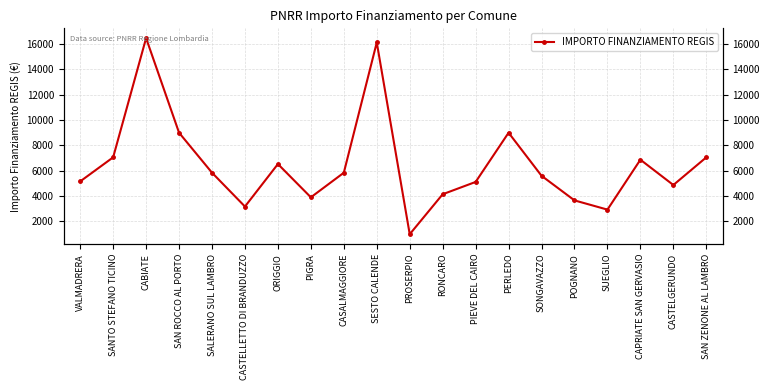

Count the number of values greater than 5831.

9